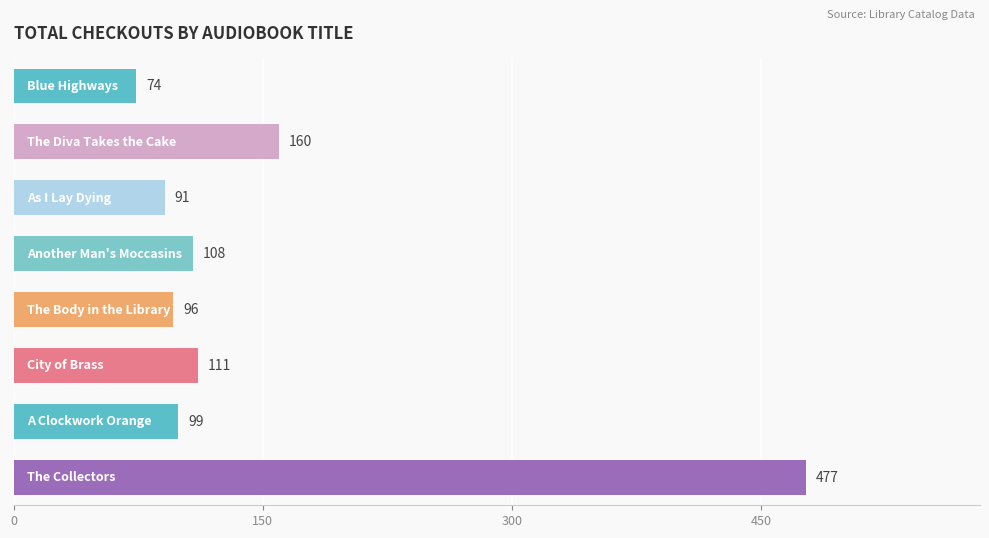

What is the greatest value displayed?

477